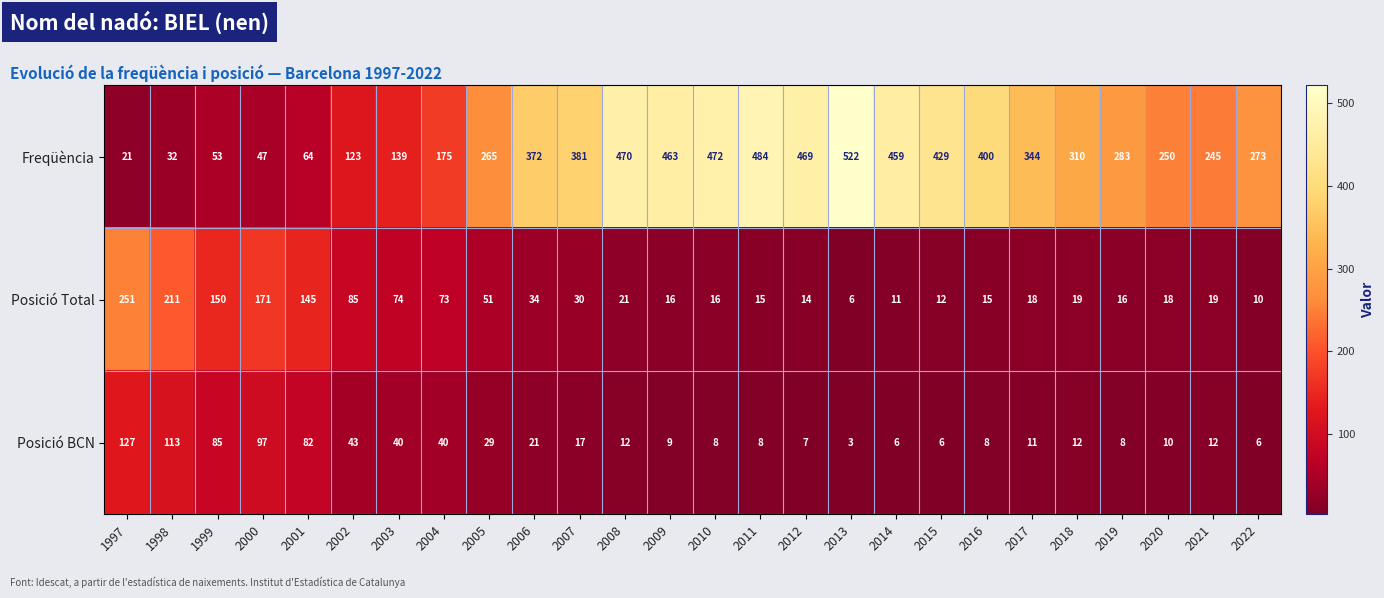

The value of Freqüència at 2014 is 154. True or false?

False